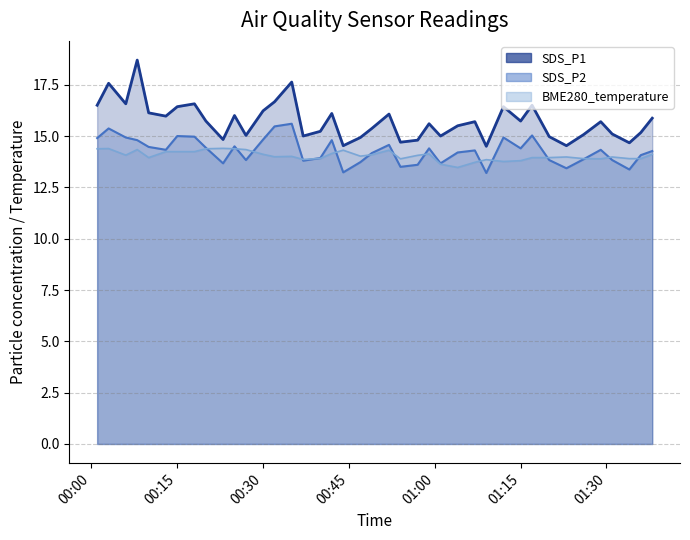

What is the sum of the BME280_temperature values at 2023/06/01 01:15 and 2023/06/01 00:25?

28.2